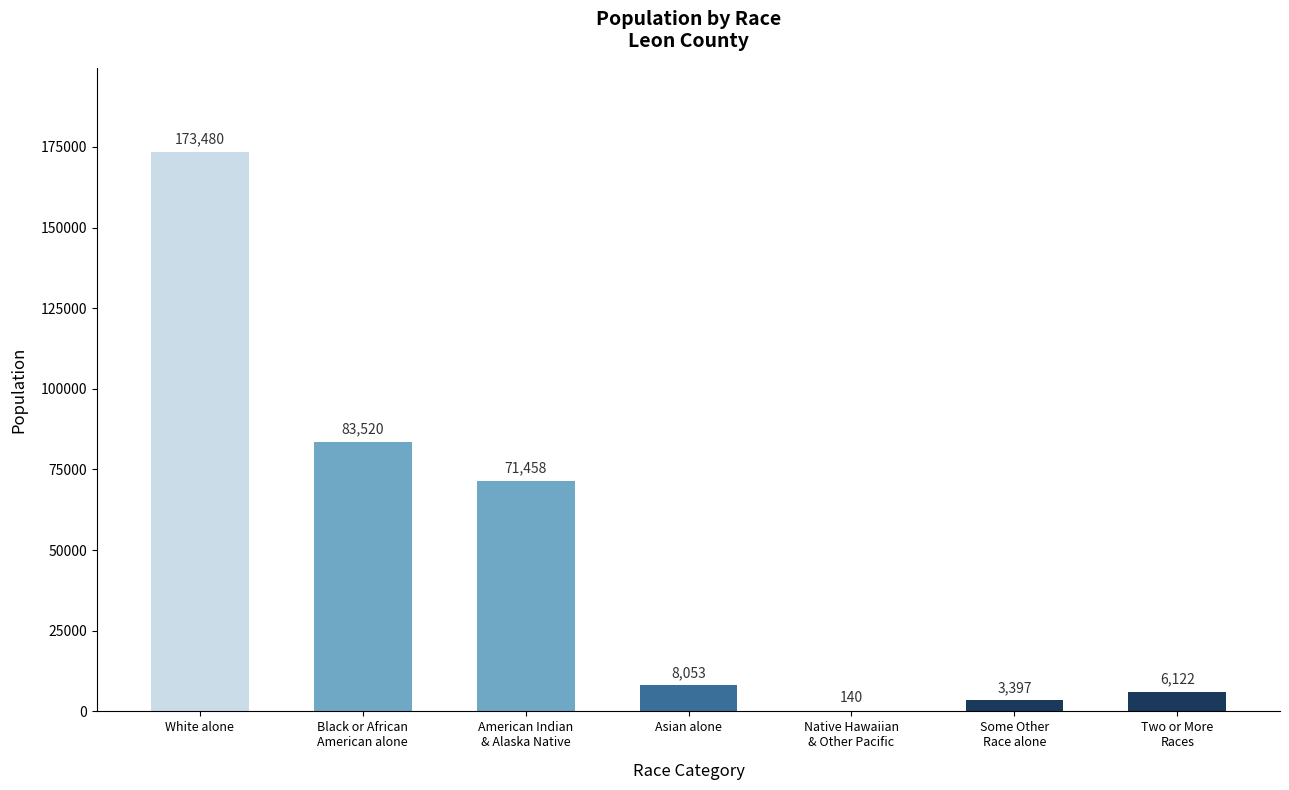

At which label does the data first exceed 8053?

White alone